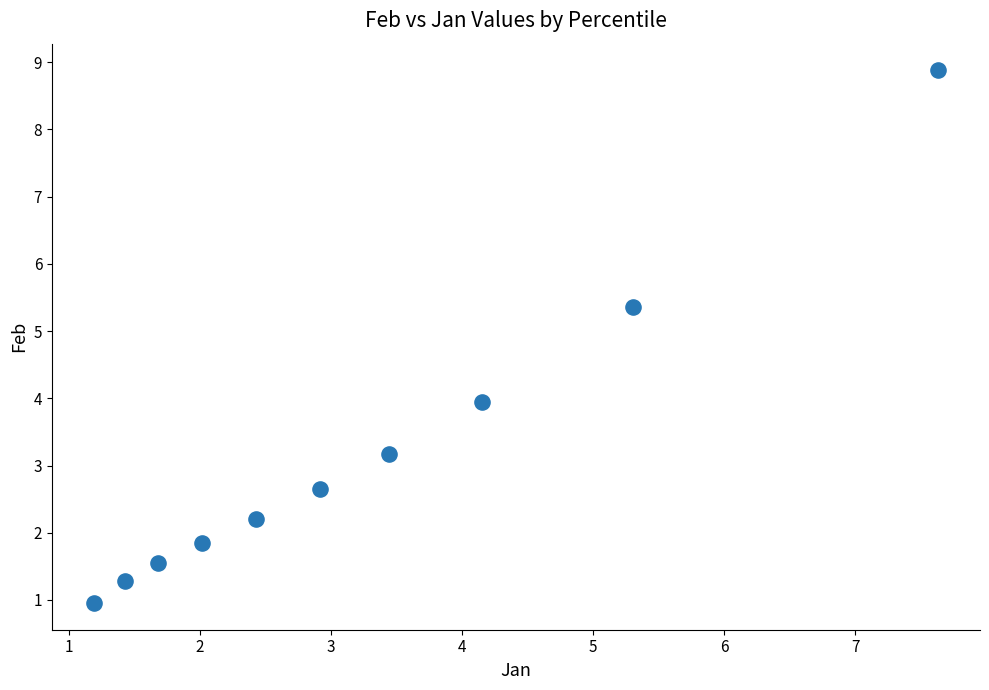

What is the average Y value?

3.2